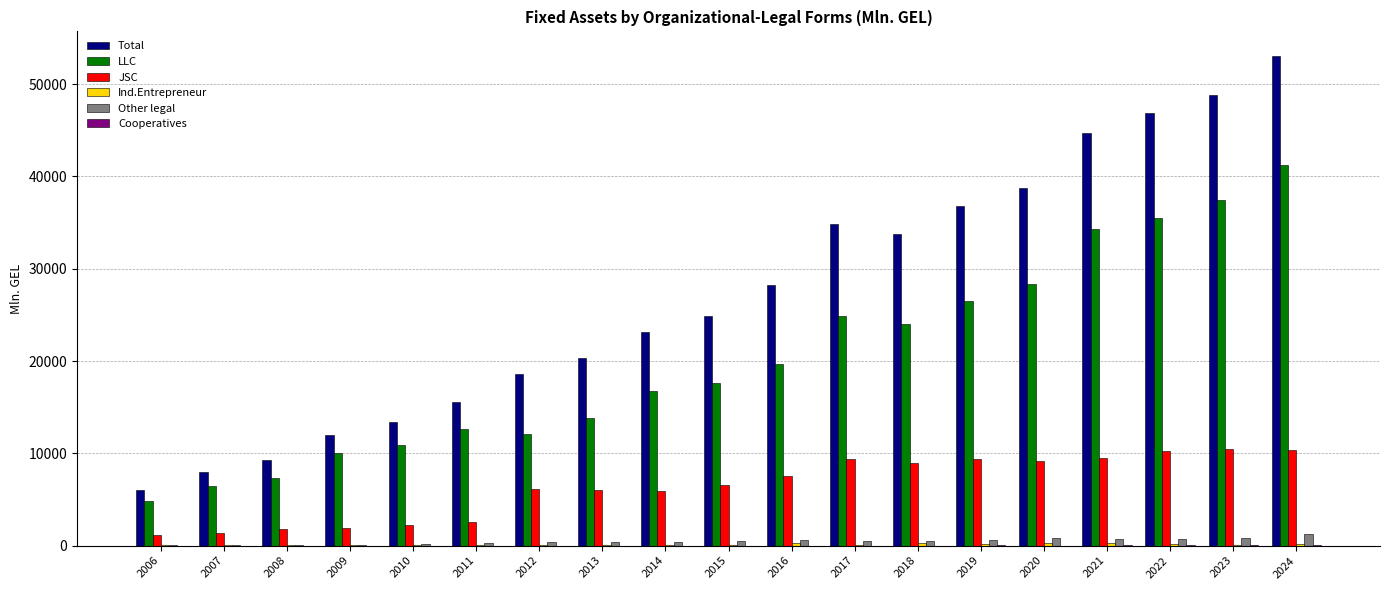

Which series has the largest total across all categories?

Total